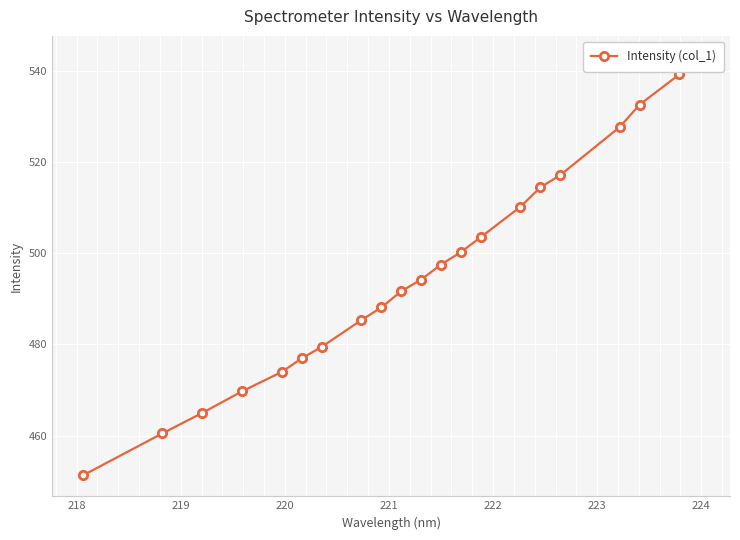

How many categories are shown in the chart?

21